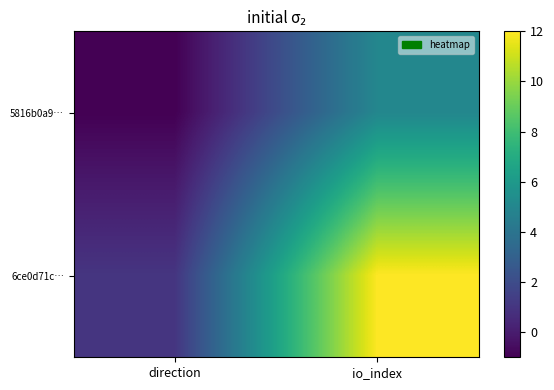

Which has a higher value, io_index or direction?

io_index